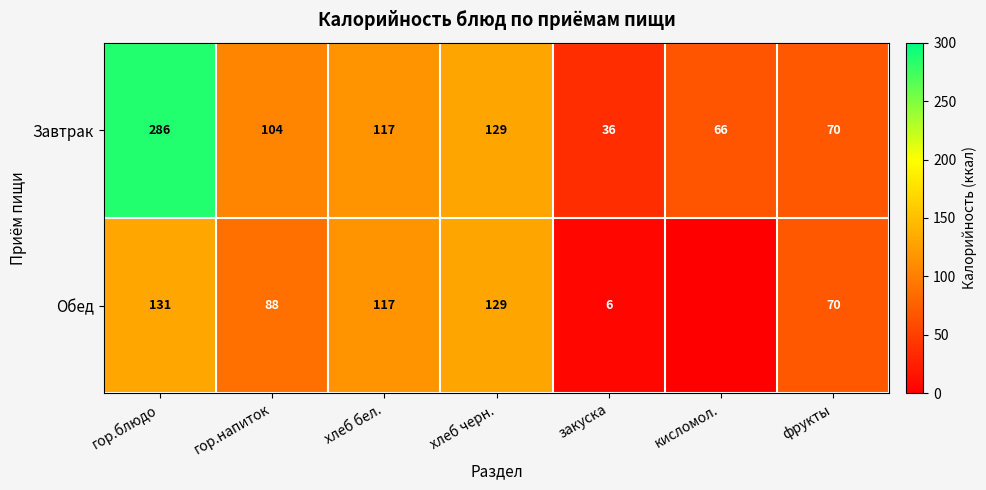

Which series changed the most between хлеб черн. and закуска?

Обед